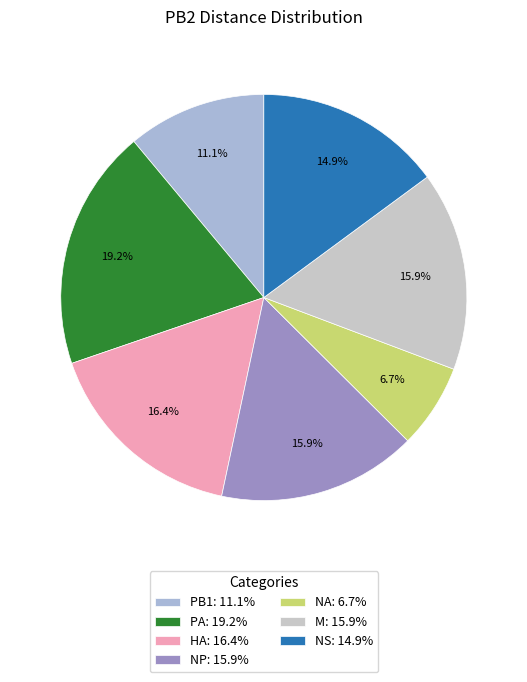

To the nearest percent, what portion does NP represent?

16%